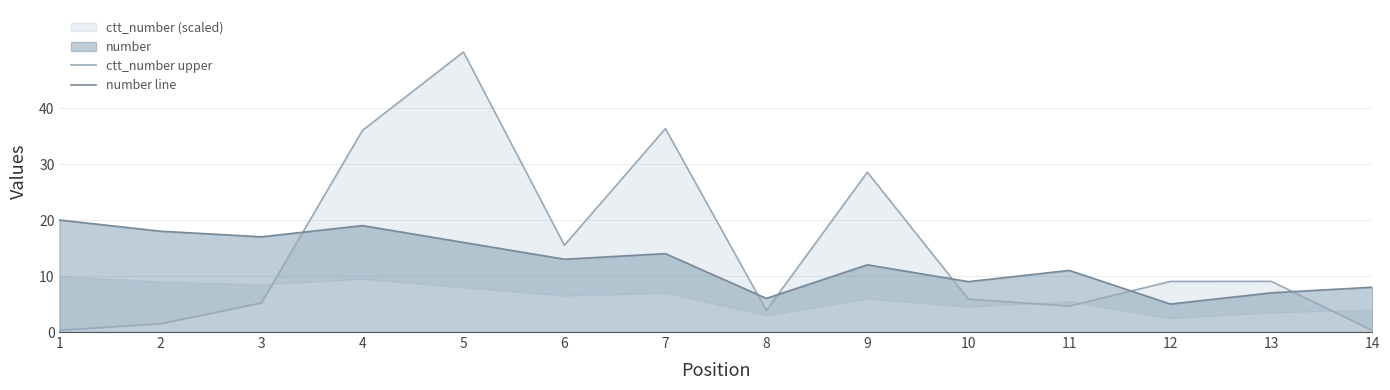

Does the chart have visible grid lines?

Yes